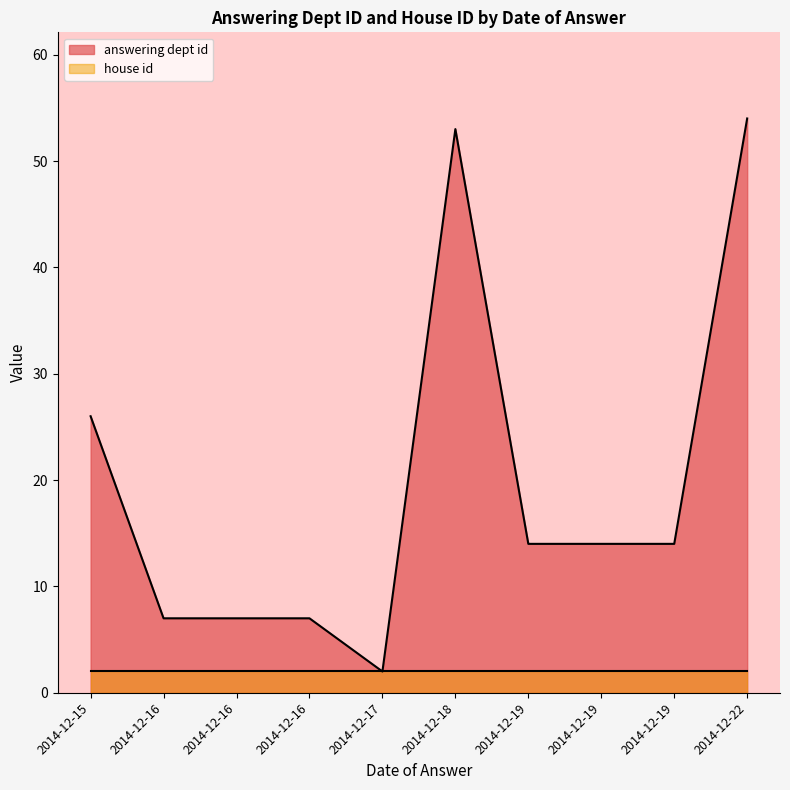

The house id series shows 2 at 2014-12-19. True or false?

True